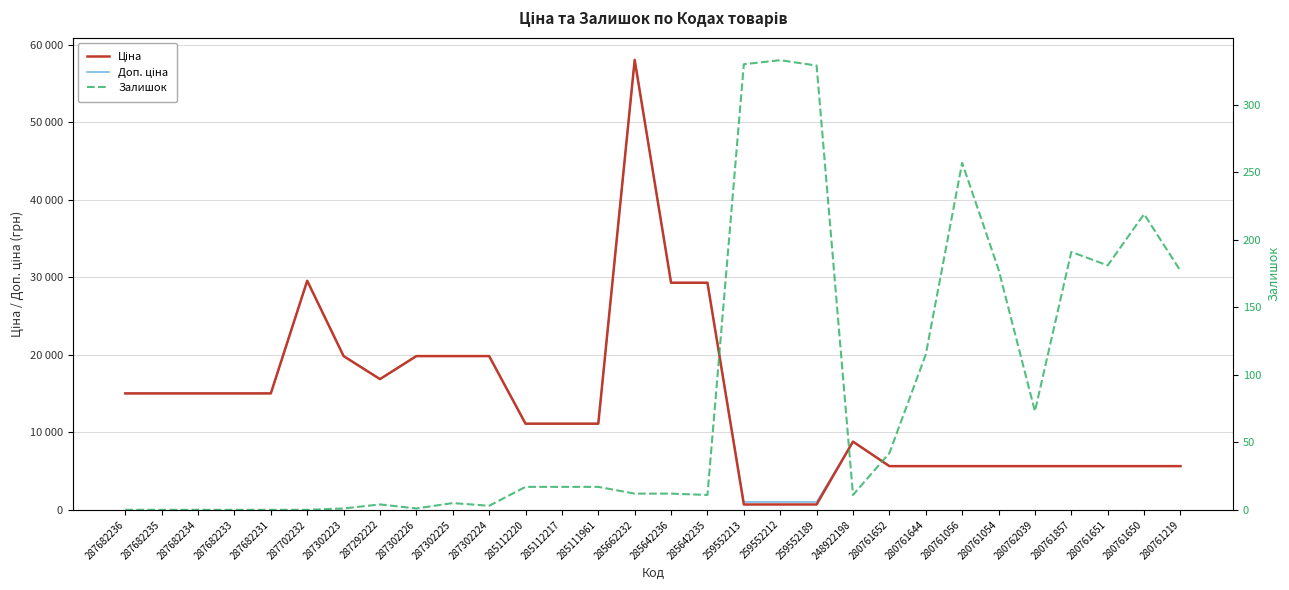

Where is the first local maximum for Ціна?

287702232